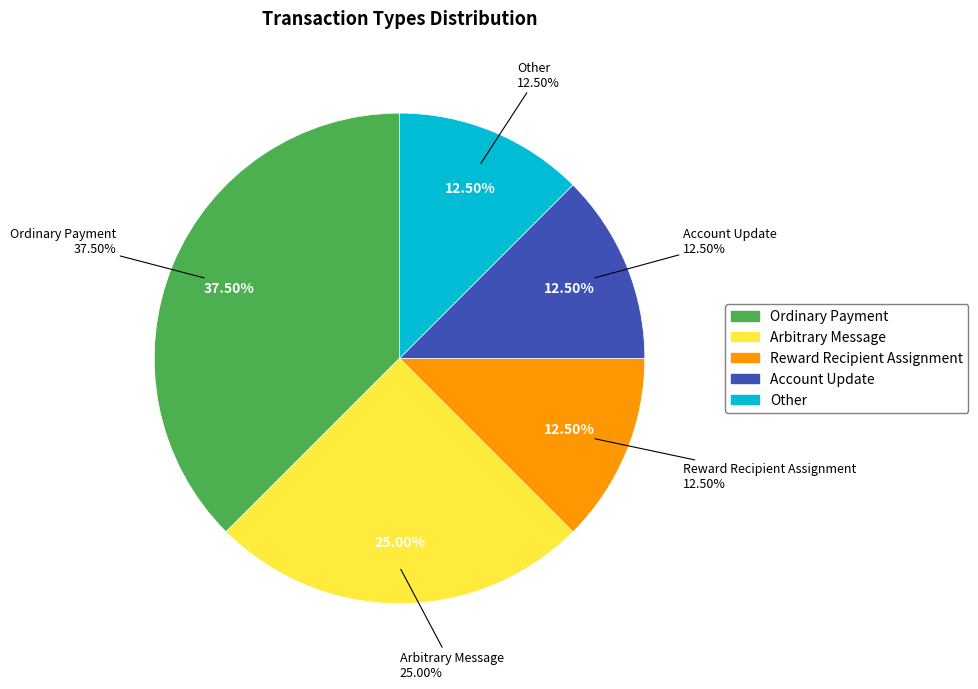

Is the sum of Ordinary Payment and Arbitrary Message greater than half?

Yes